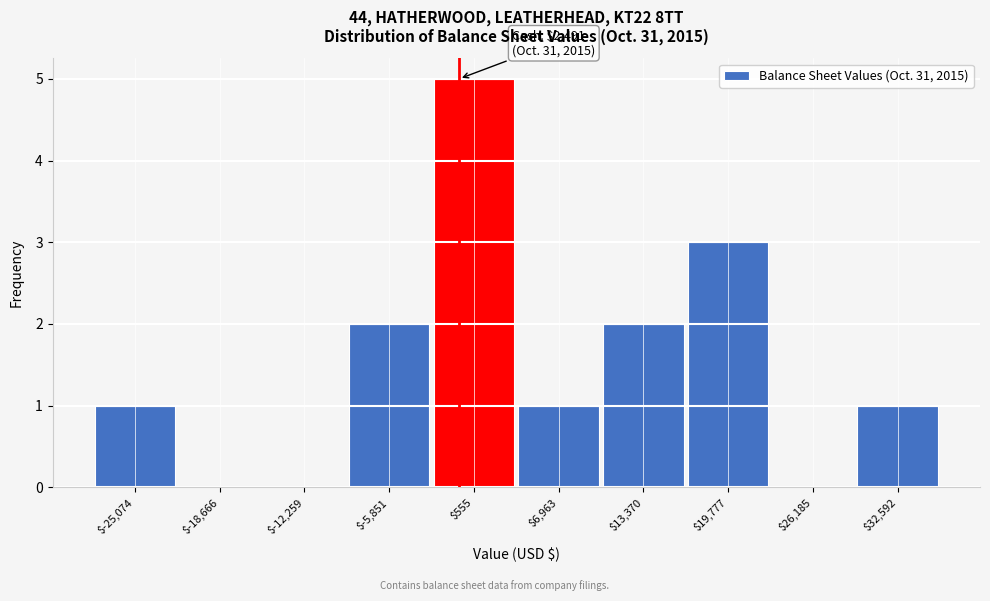

What is the sum of all values?

15